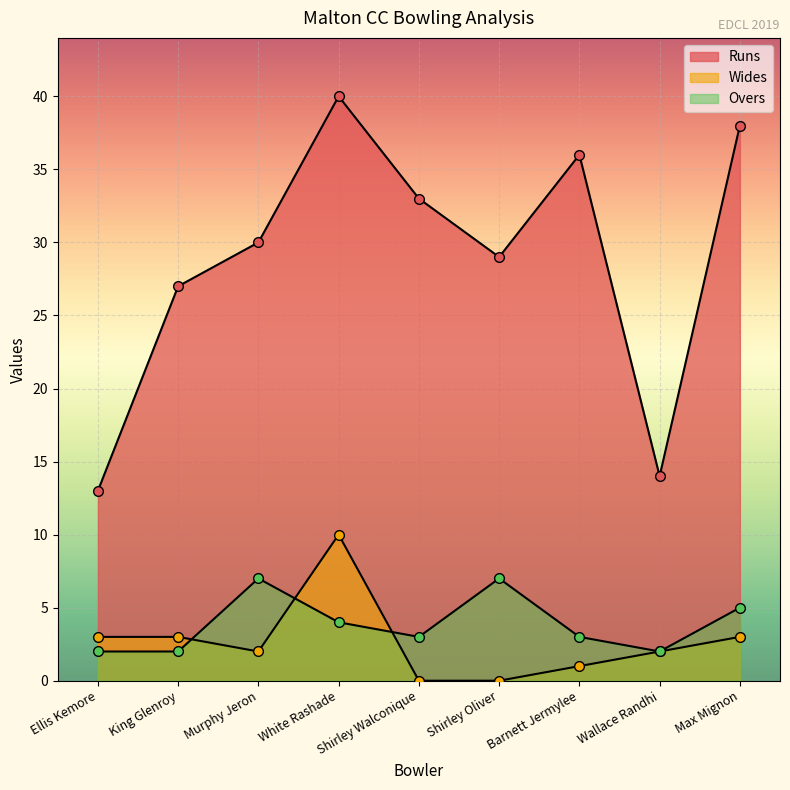

The Runs series shows 45 at Shirley Walconique. True or false?

False